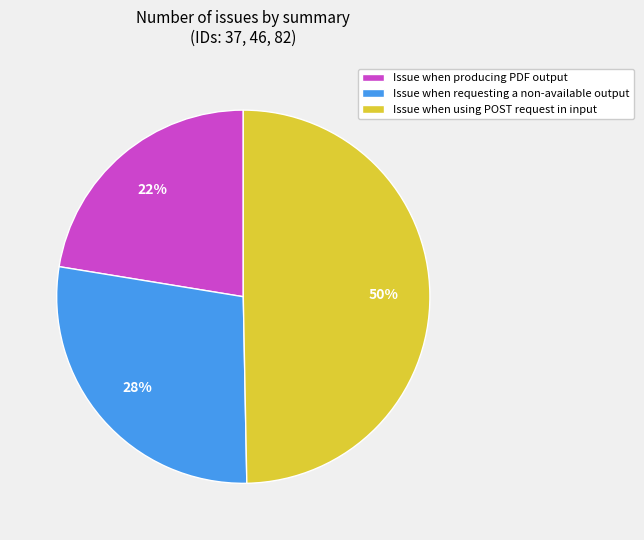

Which category has the smallest portion of the pie?

Issue when producing PDF output